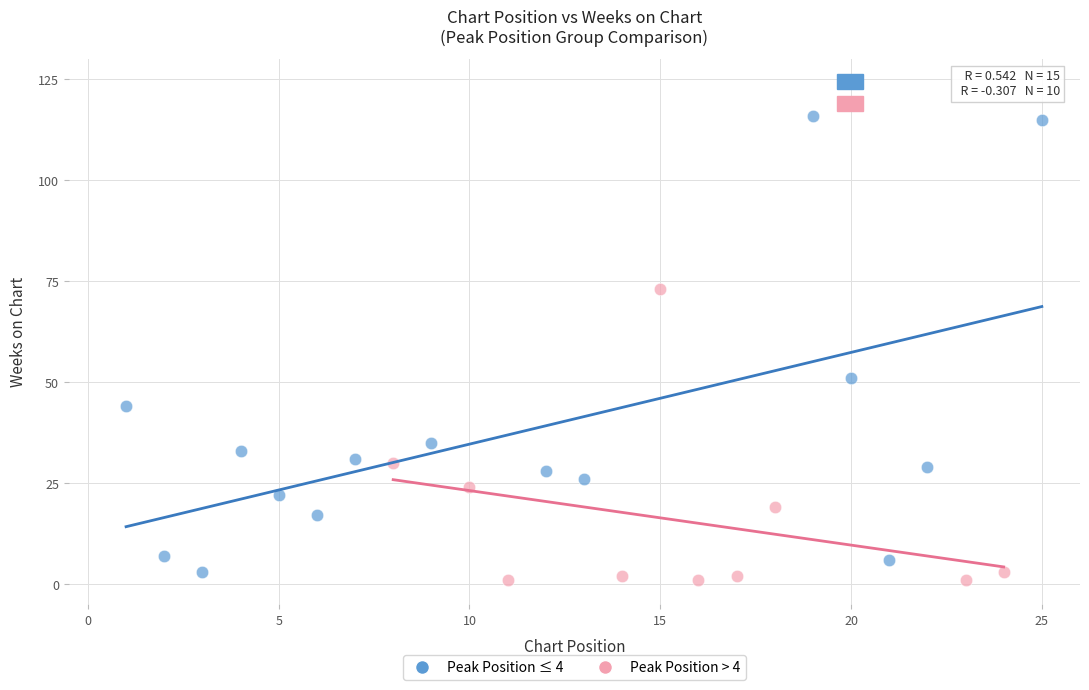

Which series reaches the maximum Y coordinate?

Peak Position ≤ 4